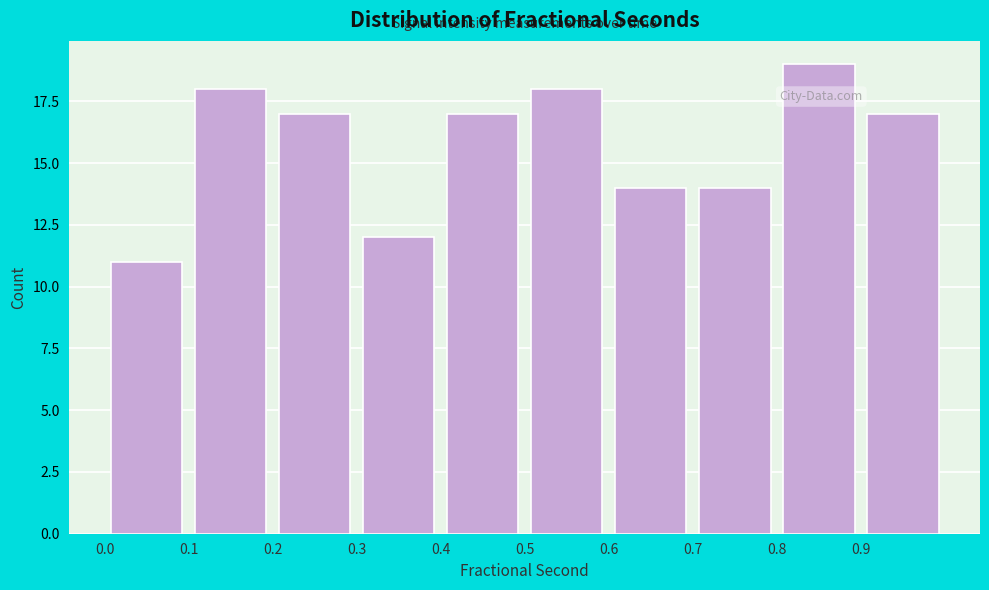

Reading left to right, transcribe this chart: for each bar, give the range it covers on the x-axis and its height. Neither the bar edges nor the heights are printed on the chart, so give them approximately, as read against the axes.

0.0 to 0.1: 11
0.1 to 0.2: 18
0.2 to 0.3: 17
0.3 to 0.4: 12
0.4 to 0.5: 17
0.5 to 0.6: 18
0.6 to 0.7: 14
0.7 to 0.8: 14
0.8 to 0.9: 19
0.9 to 1.0: 17